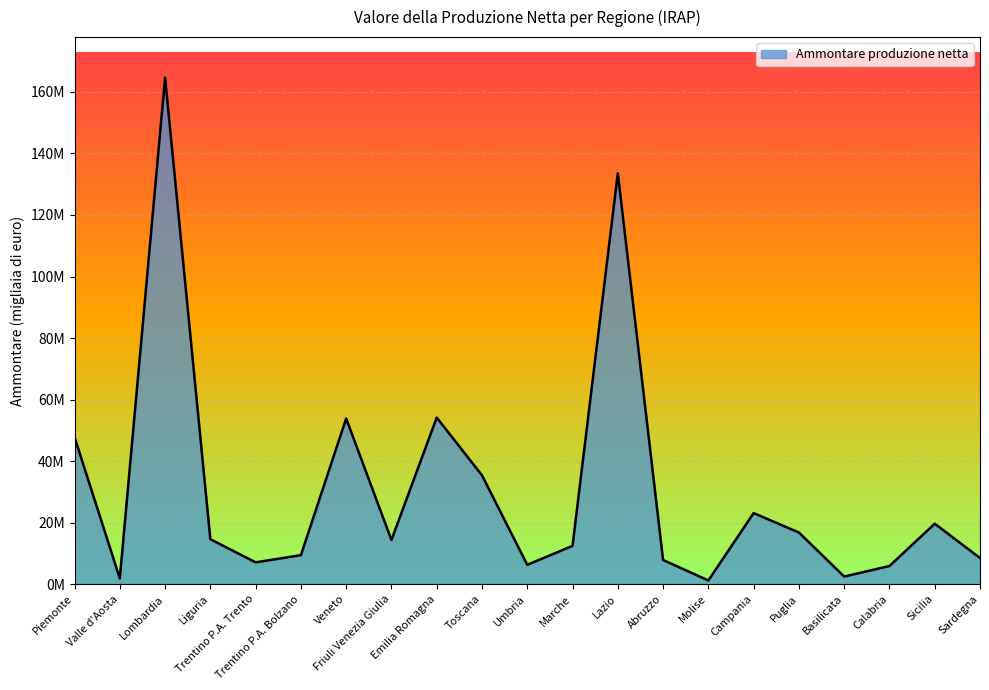

What is the value of the 5th point from the left?

7075623